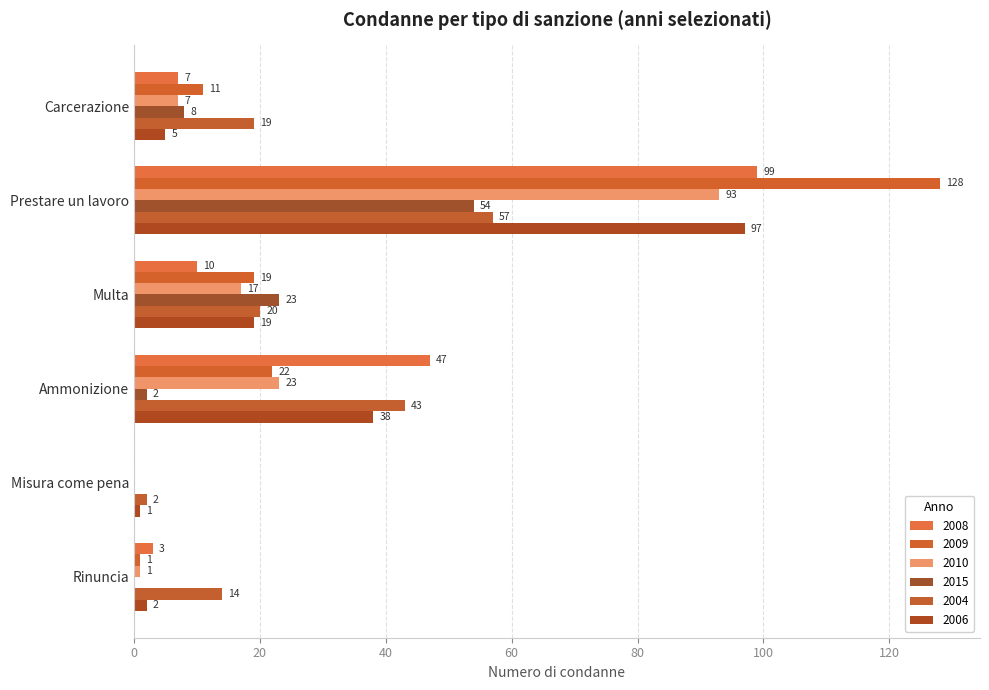

How many categories are shown in the chart?

6